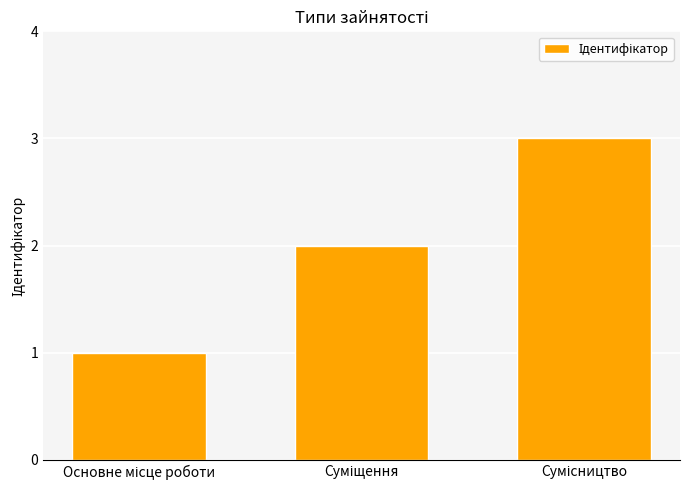

What is the sum of all values?

6